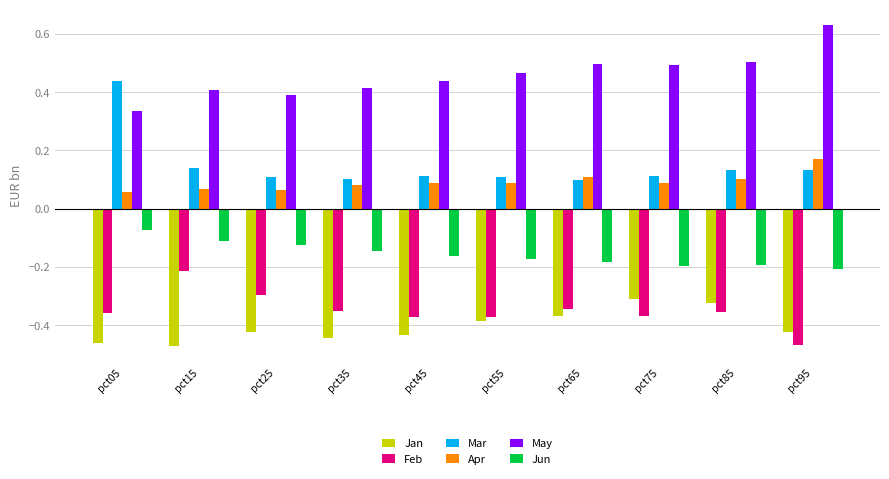

What is the sum of the May values at pct85 and pct05?

0.8